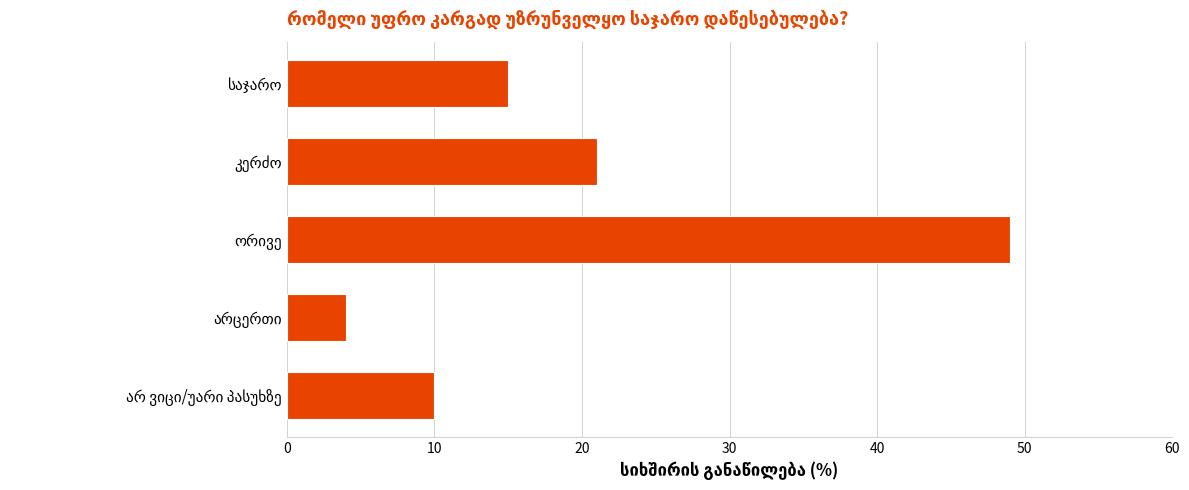

How many bars are there in total?

5